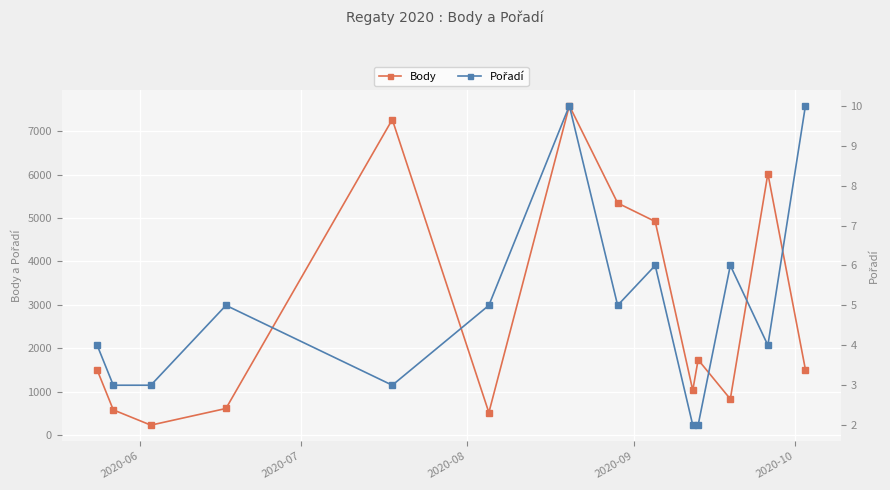

How many values in the Body series exceed 1505?

6